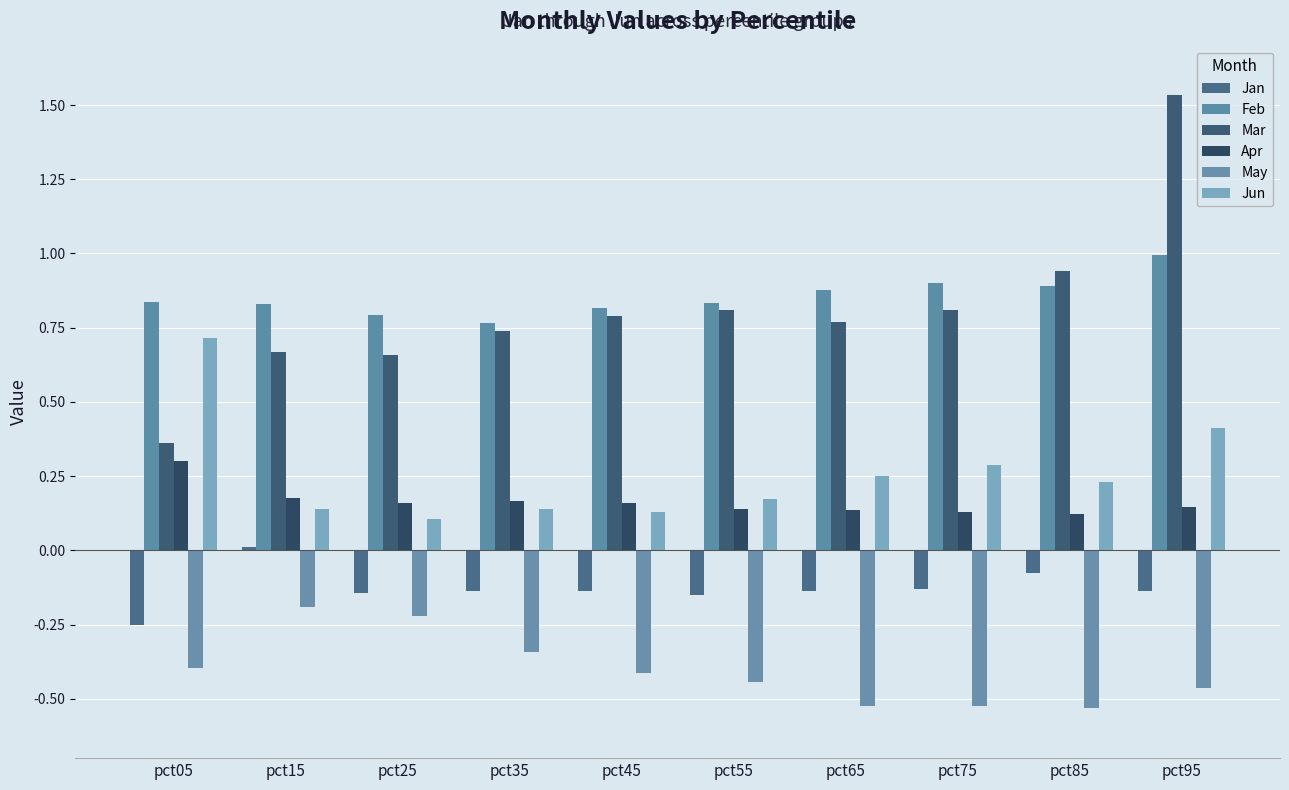

The Apr series shows 0.1 at pct75. True or false?

False